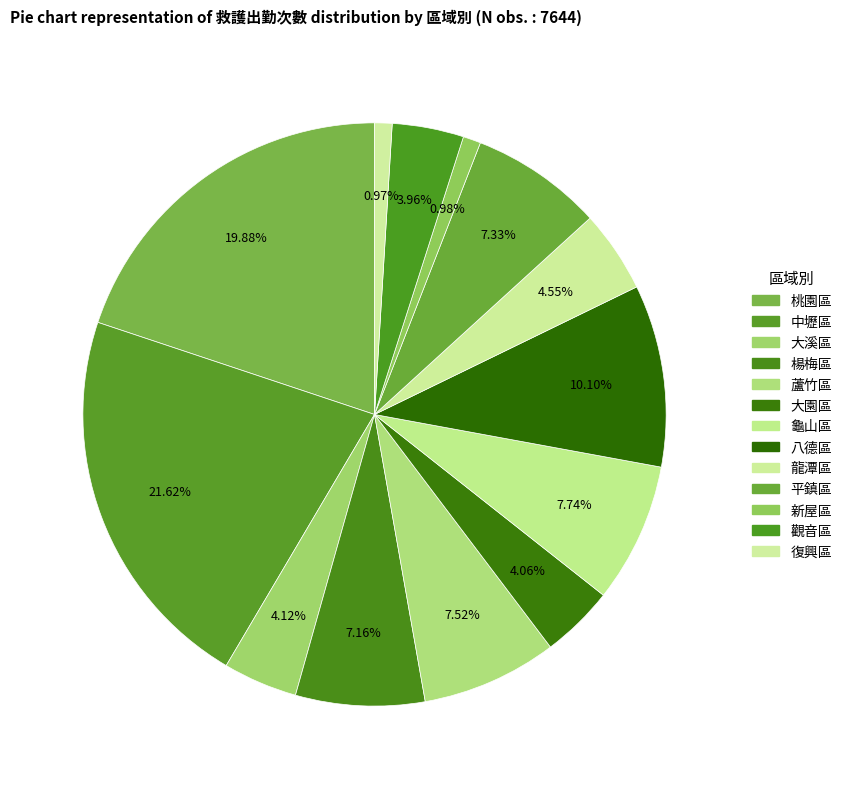

True or false: 平鎮區 accounts for 7% of the total.

True